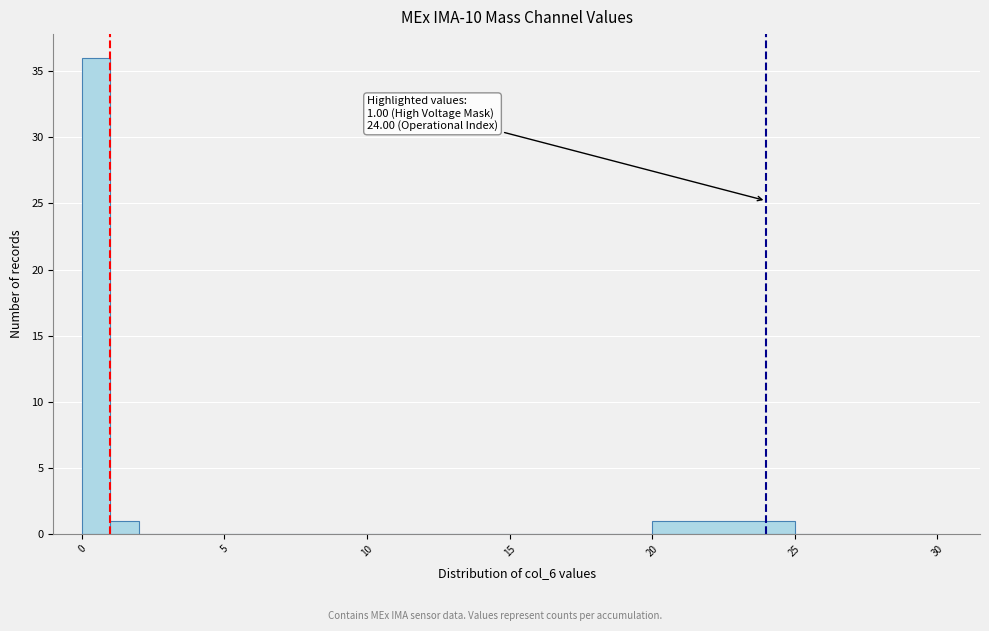

Read against the x-axis, roughly where is the centre of the tallest bar?

0.5